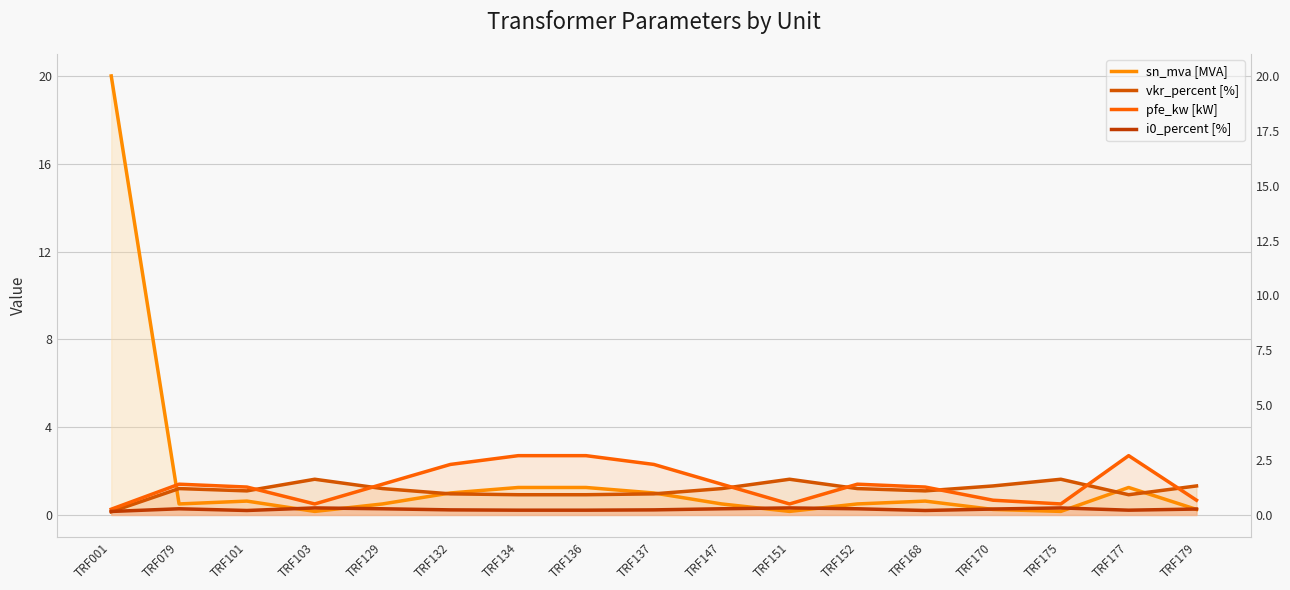

The value of pfe_kw [kW] at TRF001 is 0.4. True or false?

False